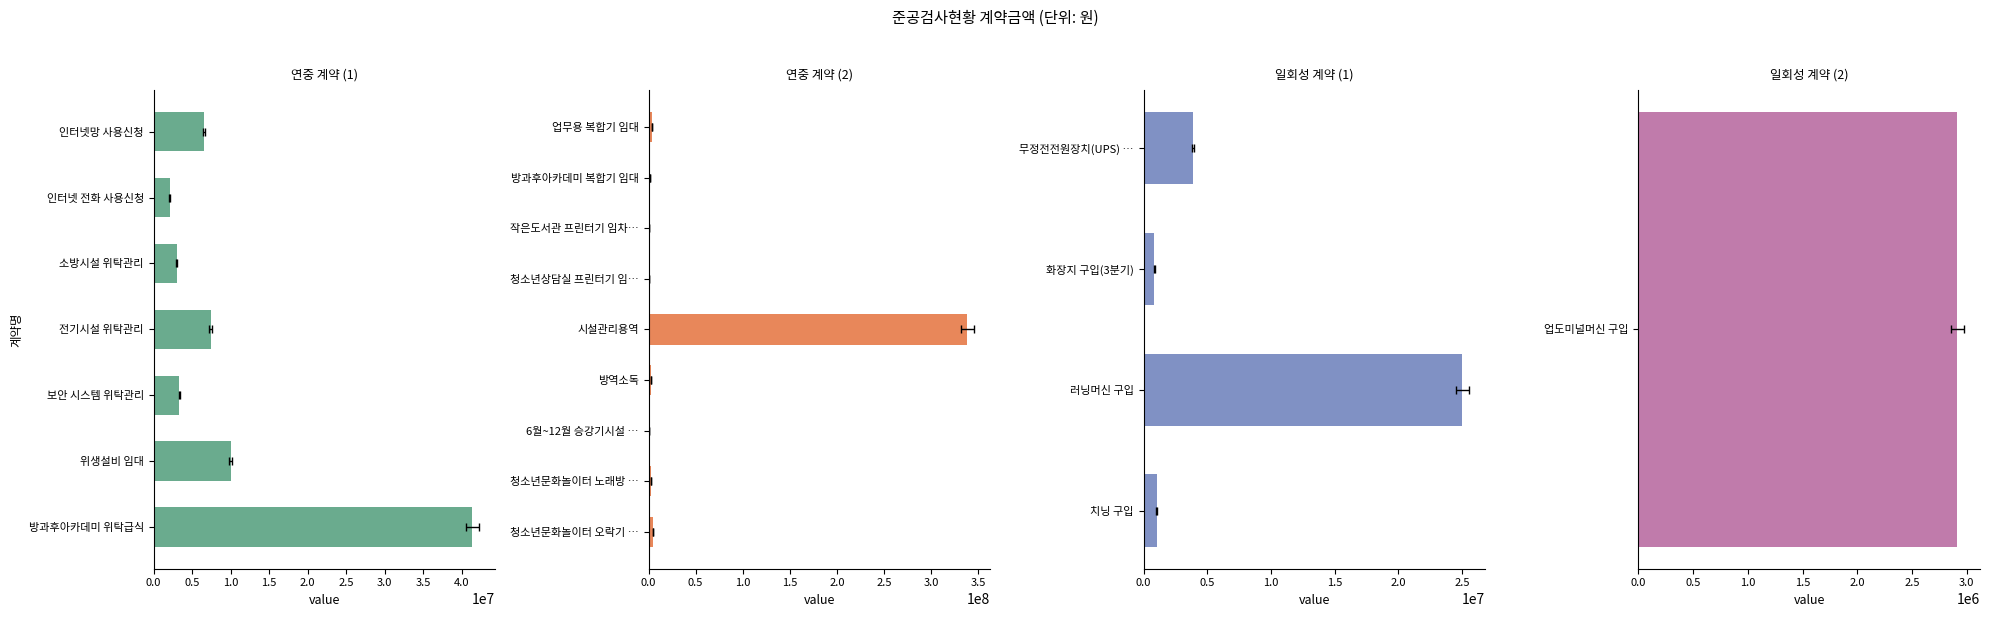

Reading left to right, what are all the values shown in this chart?

6600000	2103600	3000000	7401240	3366000	10002720	41400000	3240000	1620000	600000	600000	338319880	2988000	594000	2420000	4653000	3890150	860000	25034460	1025500	2915660